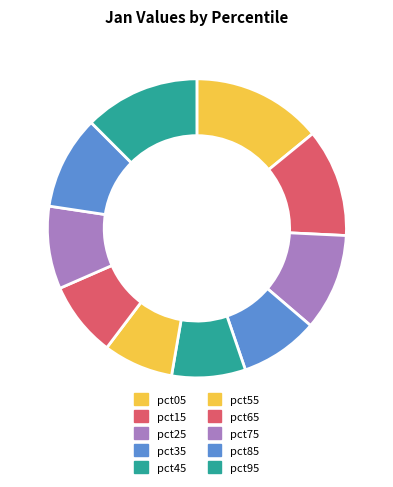

Rank the categories by value from lowest to highest.

pct55, pct45, pct65, pct35, pct75, pct85, pct25, pct15, pct95, pct05